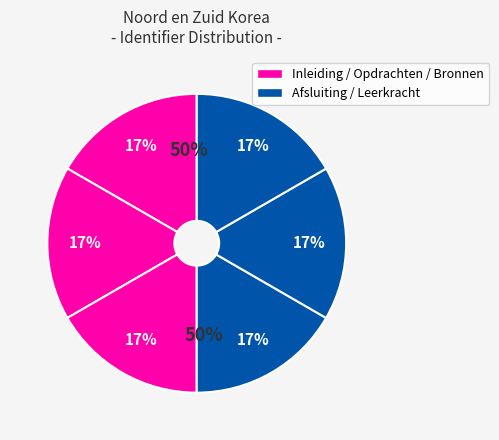

How many segments does this pie chart have?

6